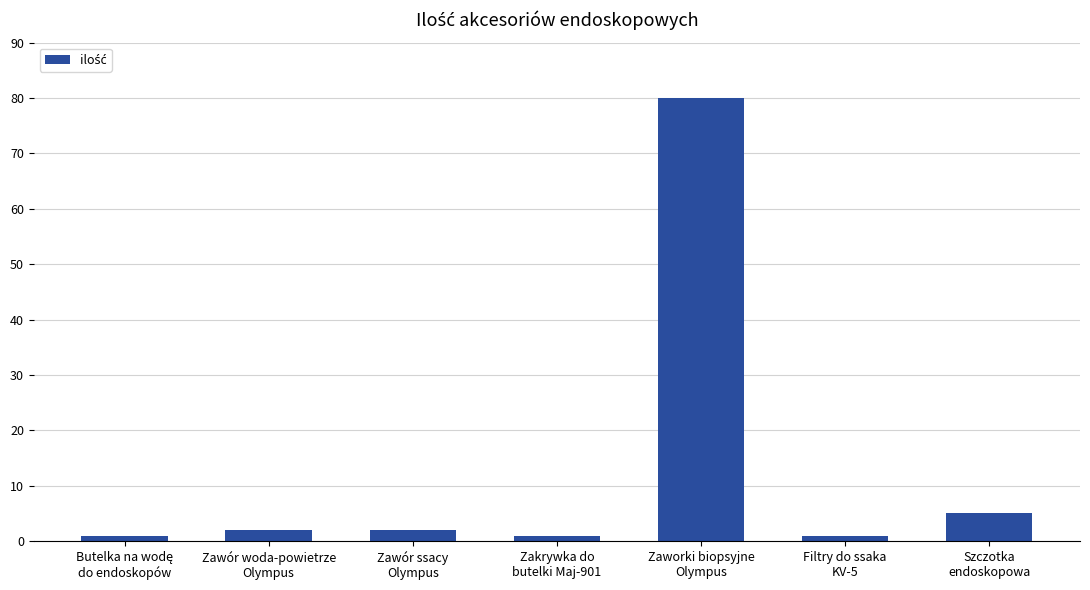

Reading left to right, transcribe all the data shown in this chart.

1	2	2	1	80	1	5